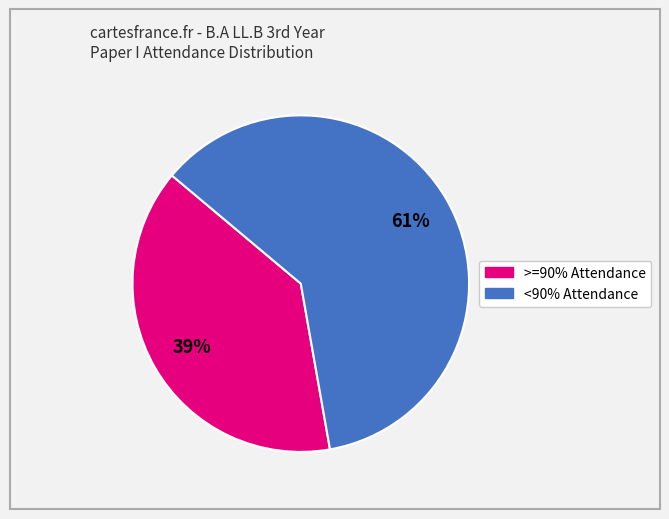

How many slices are in this pie chart?

2